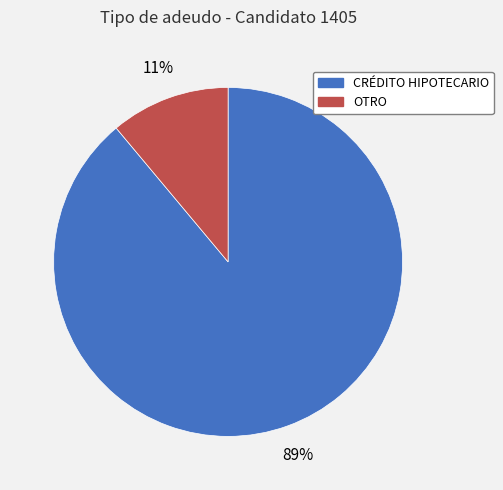

What is the smallest slice in the pie chart?

OTRO